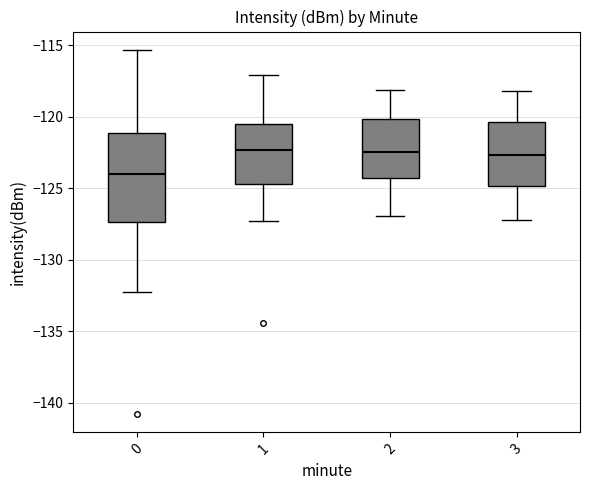

Which box is the tallest, from its lower edge to its upper edge?

0